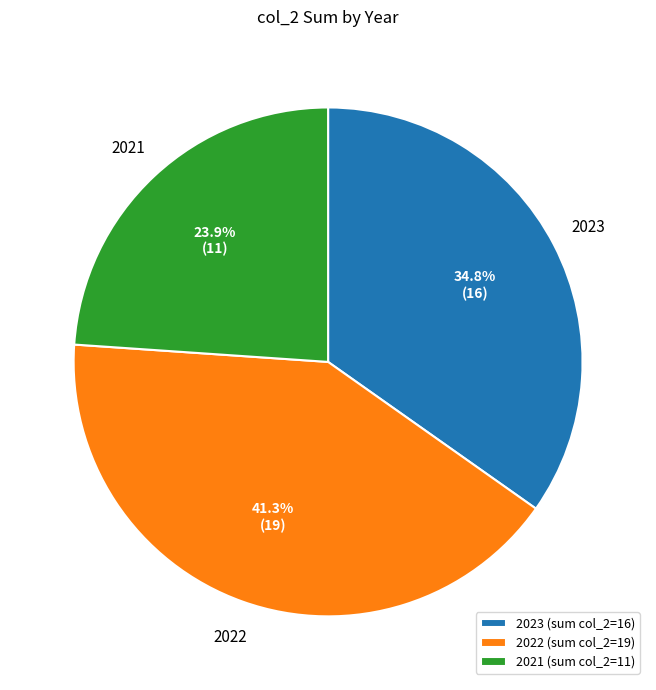

Is there a majority slice in this chart?

No